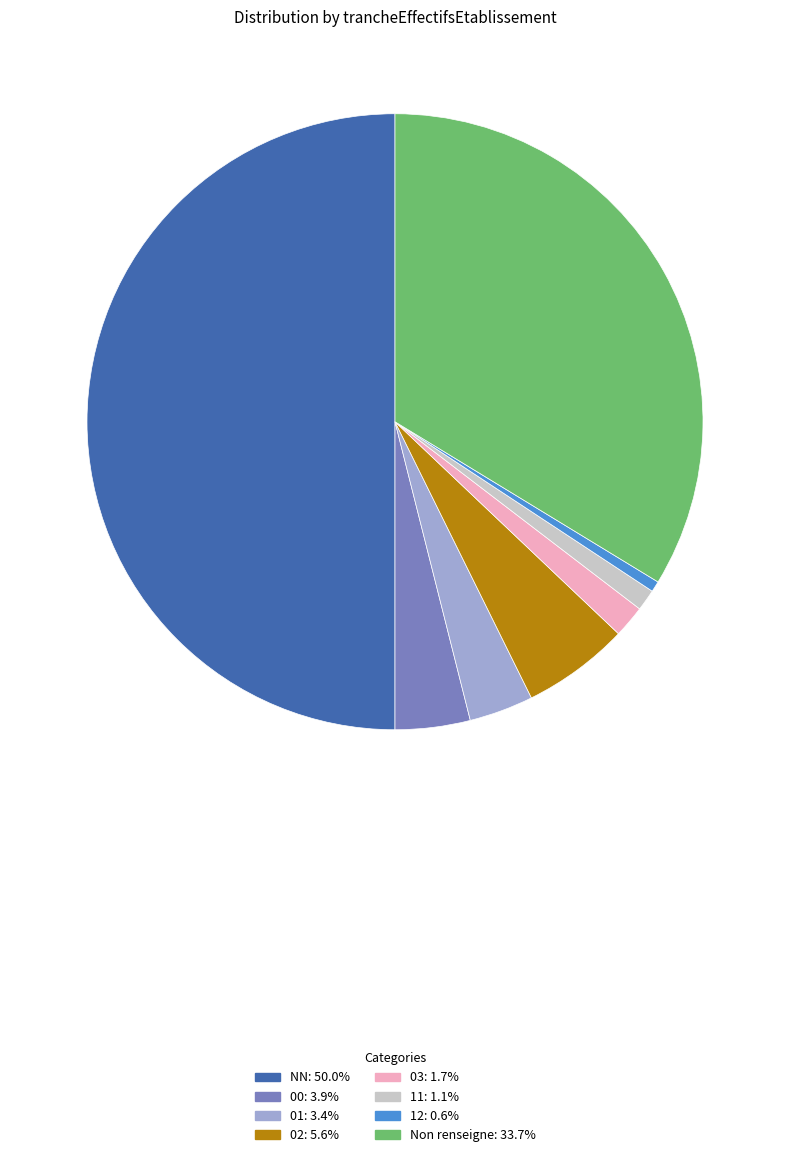

What is the ratio of the value at 03: 1.7% to the value at 01: 3.4%?

0.5